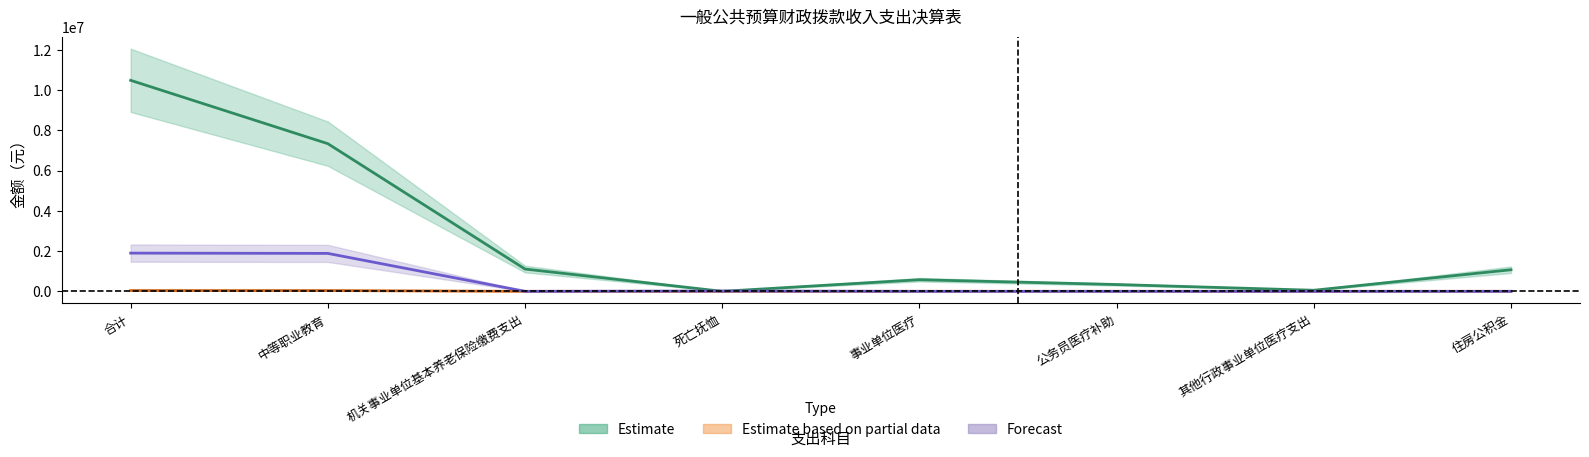

At how many categories does at least one series exceed 10161915?

1